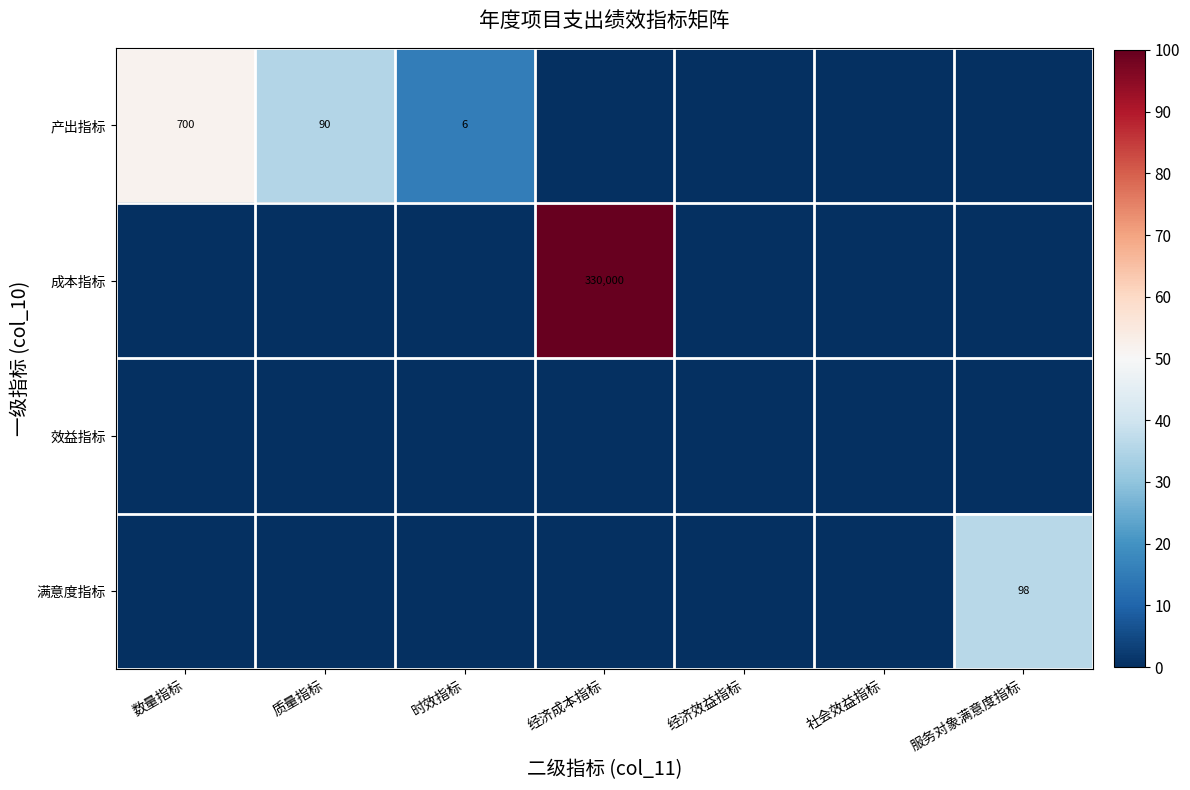

Is it true that 产出指标 equals 2 at 时效指标?

False